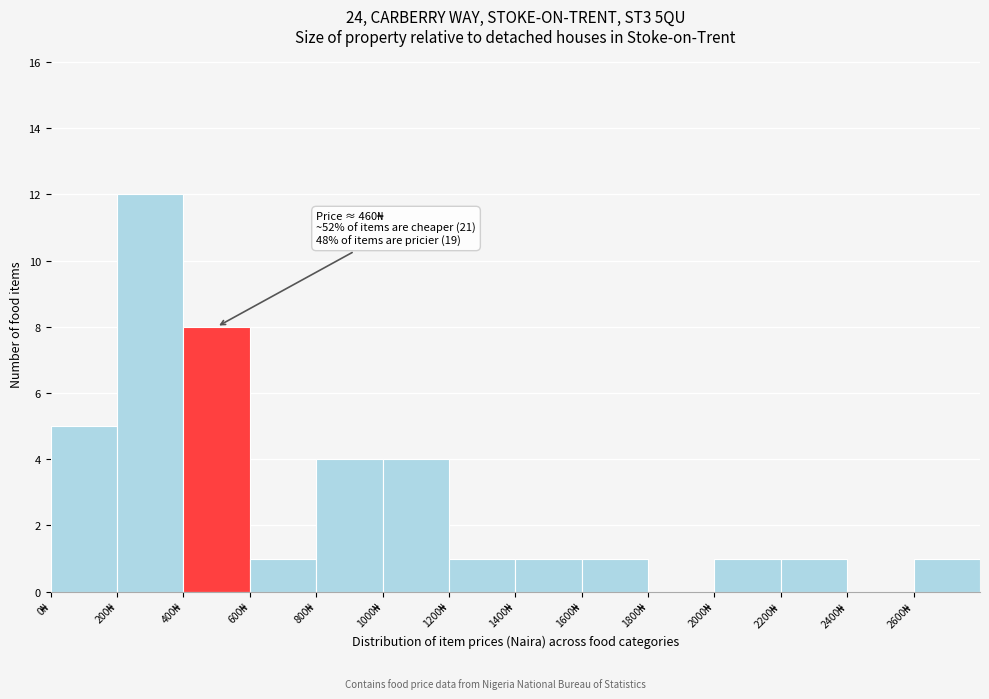

Which range on the x-axis has the tallest bar?

200 to 400